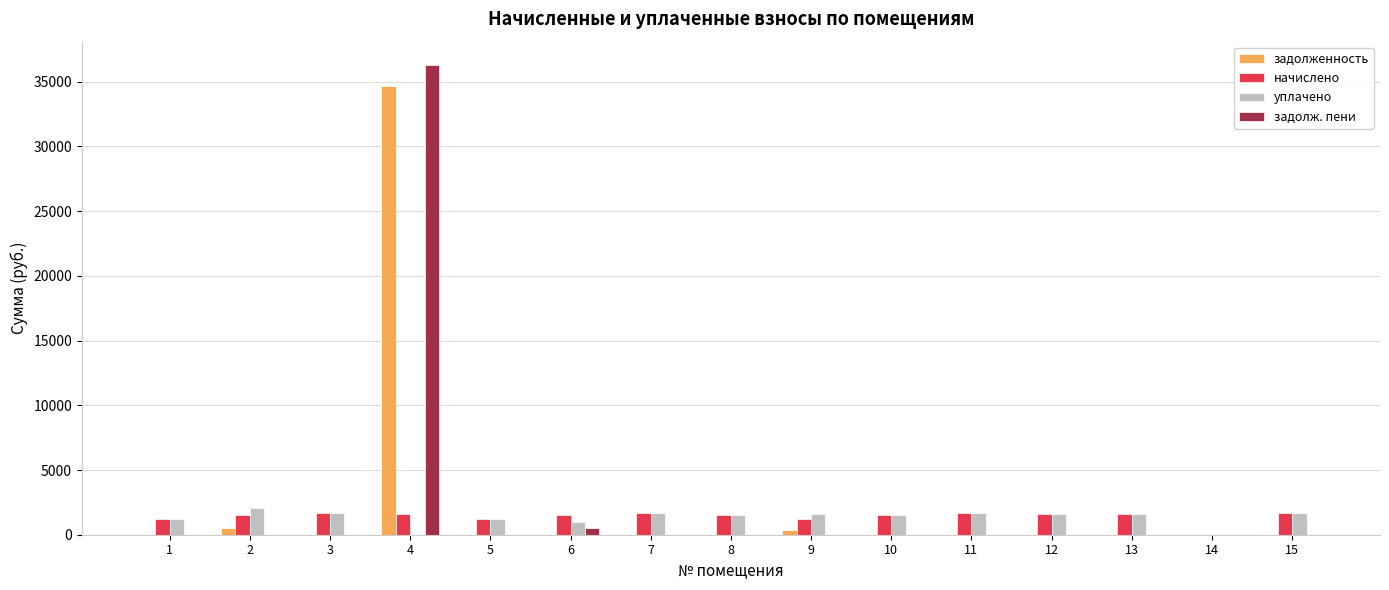

At which category is the sum across all series the highest?

4